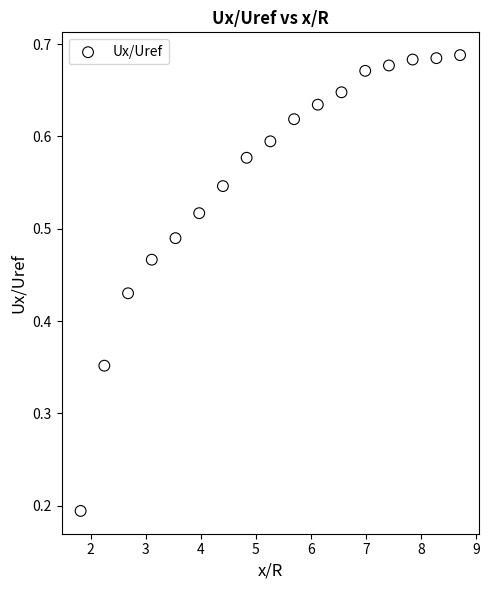

What is the range of X values (max minus min)?

6.9